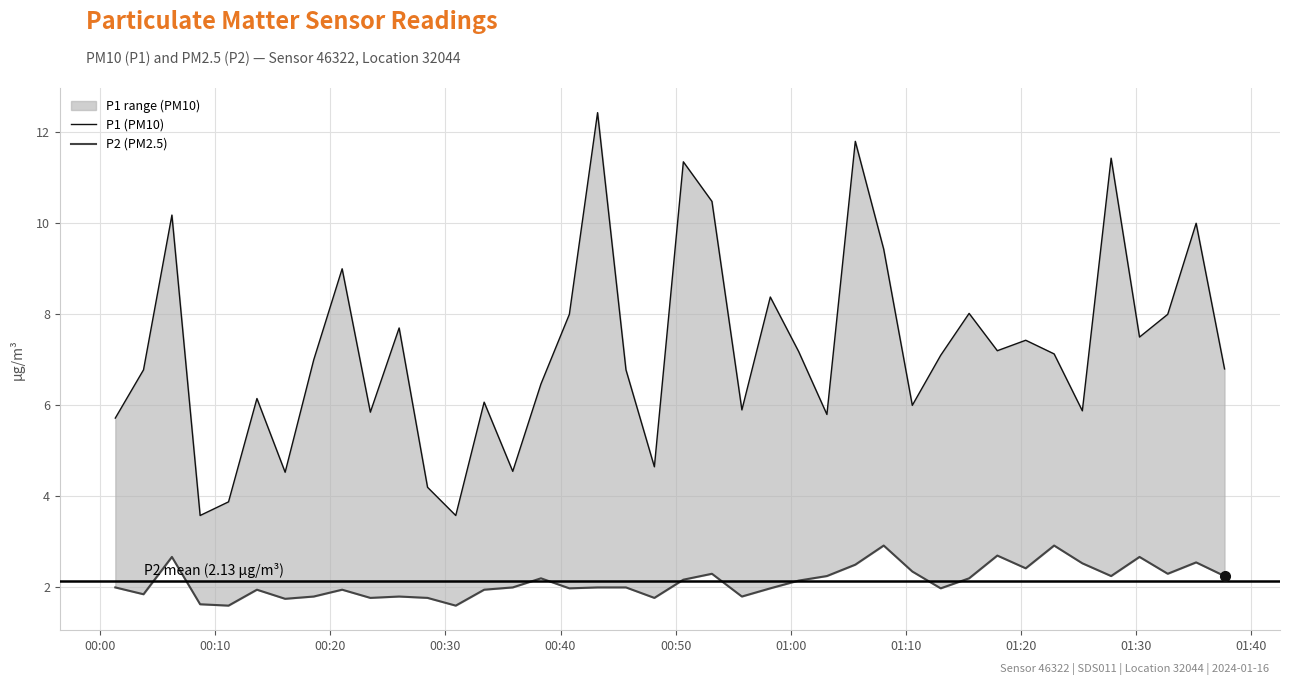

Is it true that P1 (PM10) equals 8.3 at 13?

False